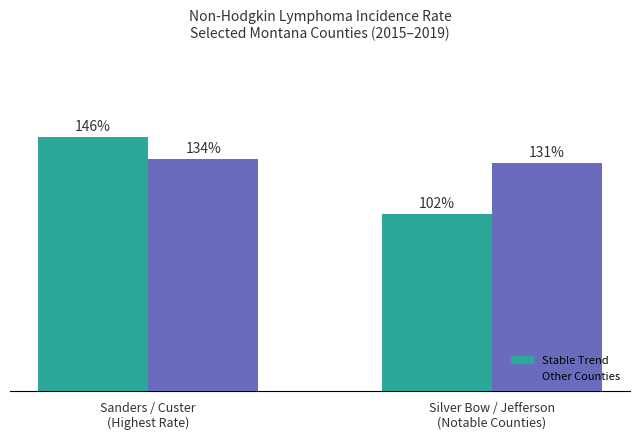

Which series changed the most between Sanders / Custer
(Highest Rate) and Silver Bow / Jefferson
(Notable Counties)?

Stable Trend